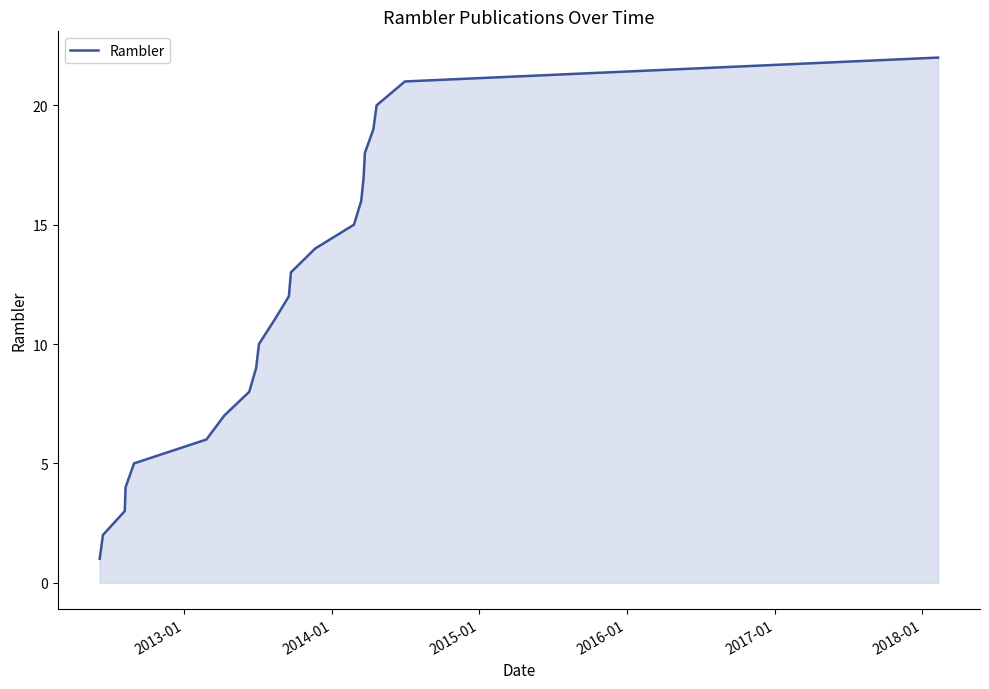

What is the difference between the maximum and minimum values?

21